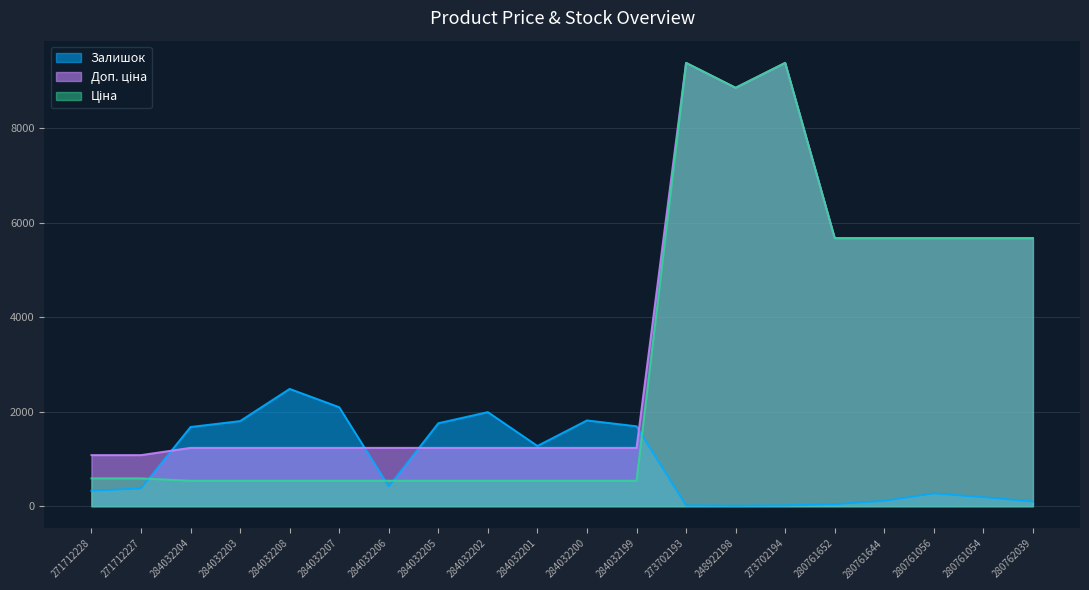

True or false: Залишок and Ціна intersect in this chart.

True